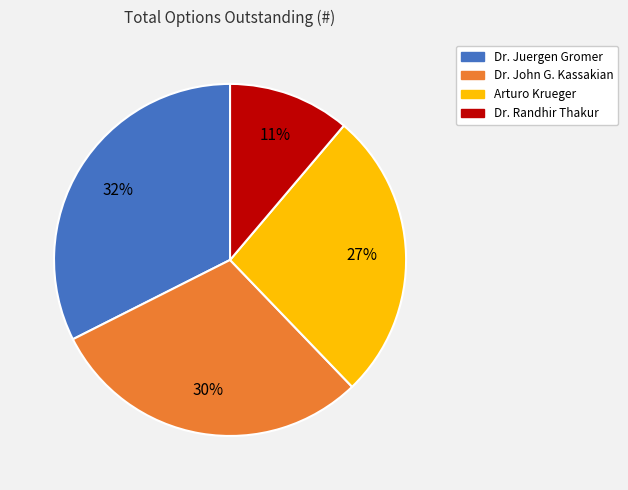

What is the ratio of the value at Dr. Juergen Gromer to the value at Arturo Krueger?

1.2